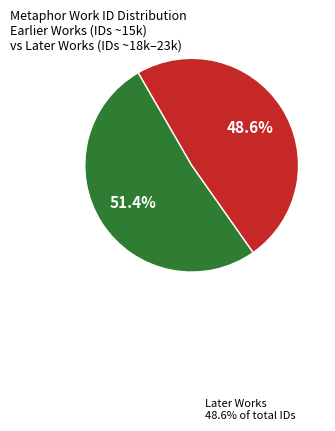

Does any single category account for the majority?

Yes